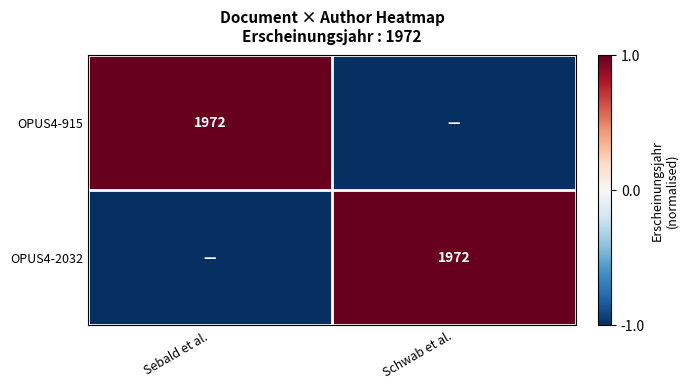

Which has a higher value, Sebald et al. or Schwab et al.?

Sebald et al.